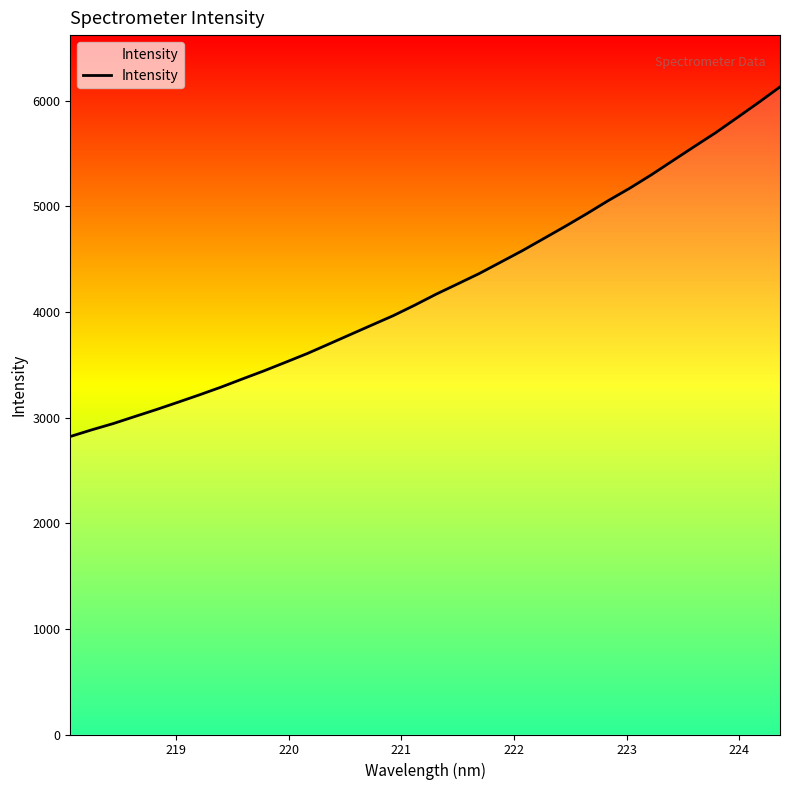

What is the difference between the maximum and minimum values?

3309.7